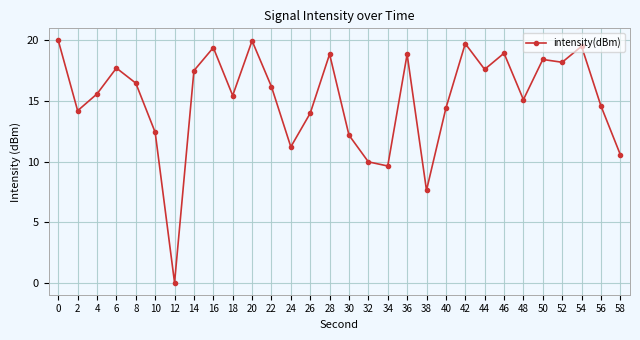

How many series are shown in this chart?

1